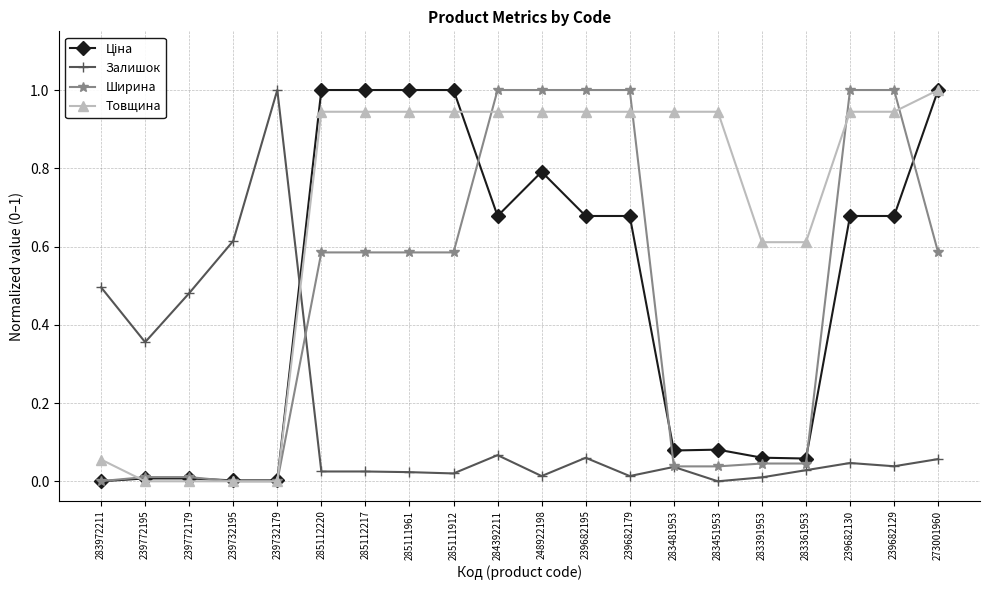

What is the label of the 10th point from the left?

284392211